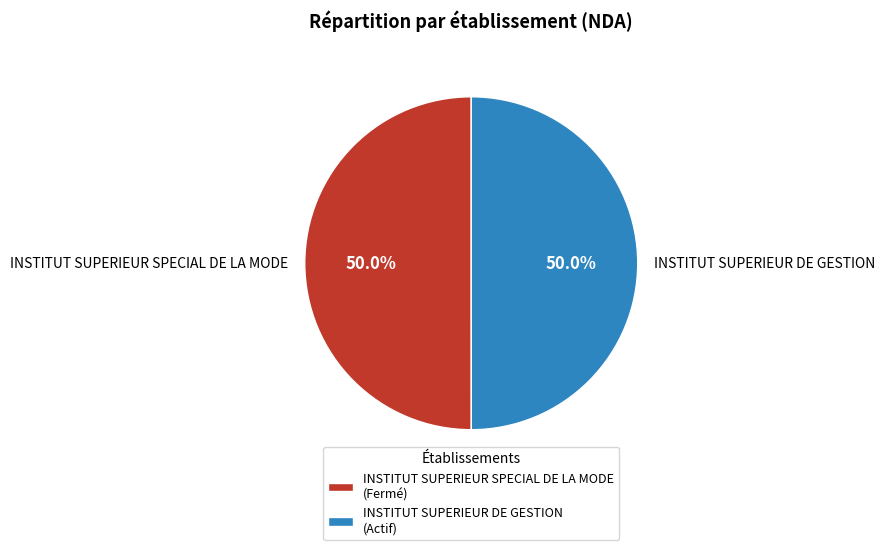

To the nearest percent, what percentage of the pie is INSTITUT SUPERIEUR SPECIAL DE LA MODE?

50%